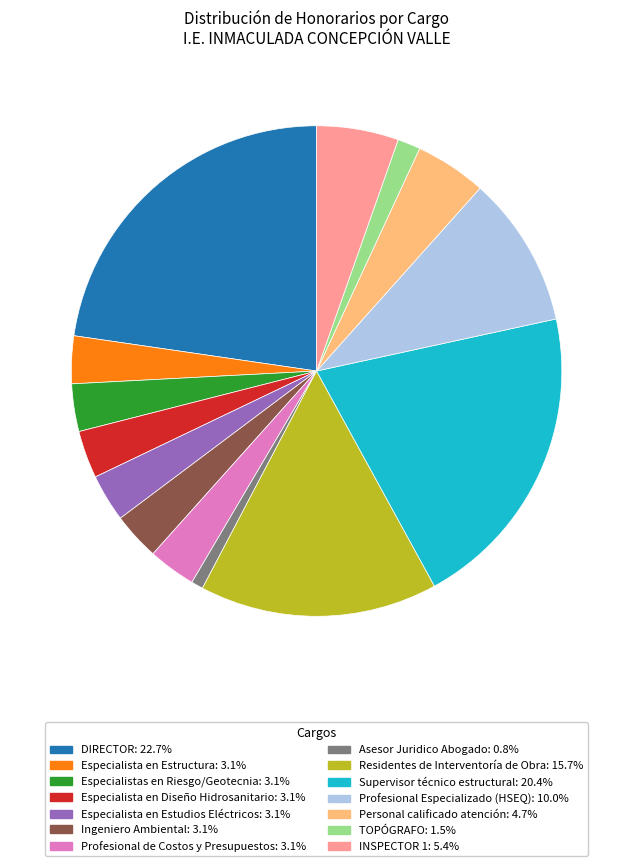

What is the smallest slice in the pie chart?

Asesor Juridico Abogado